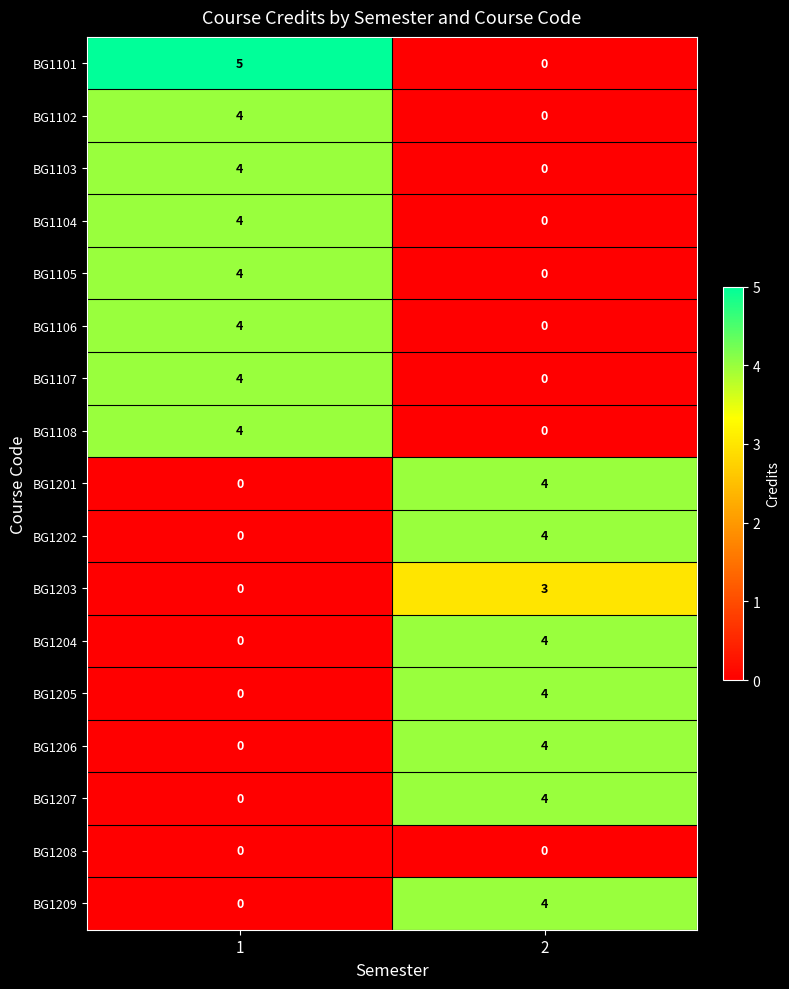

What is the difference between the BG1102 values at 2 and 1?

4